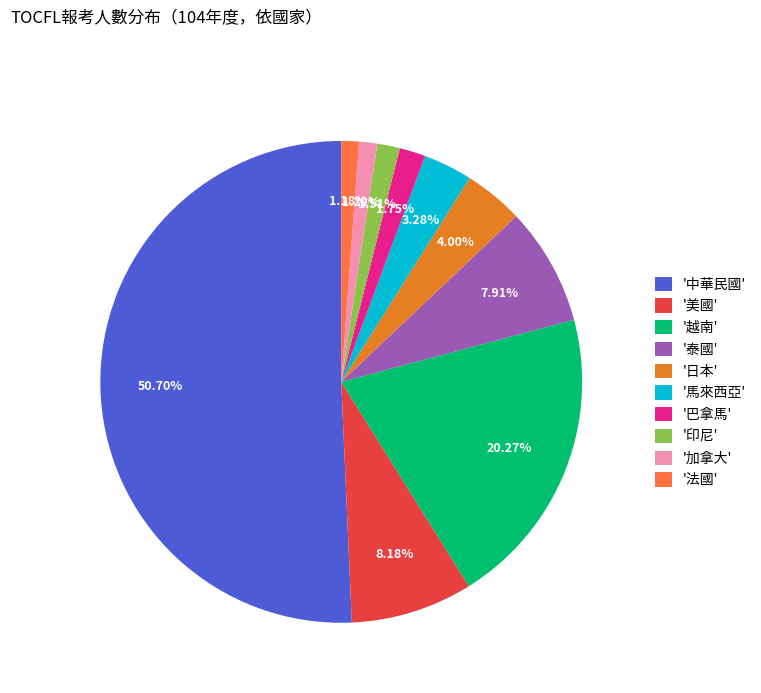

Which has a higher value, '加拿大' or '泰國'?

'泰國'